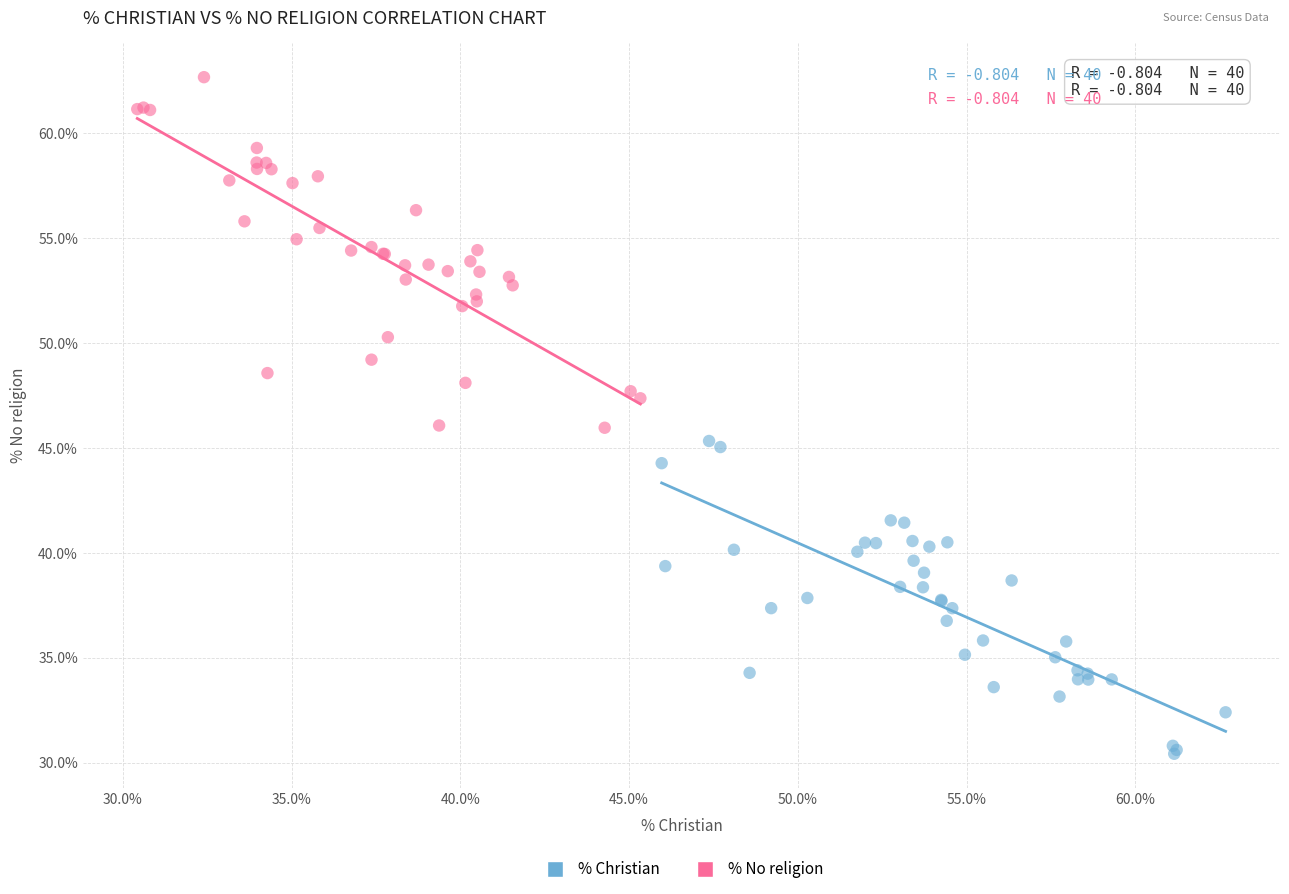

Which series contains the highest Y value?

% No religion